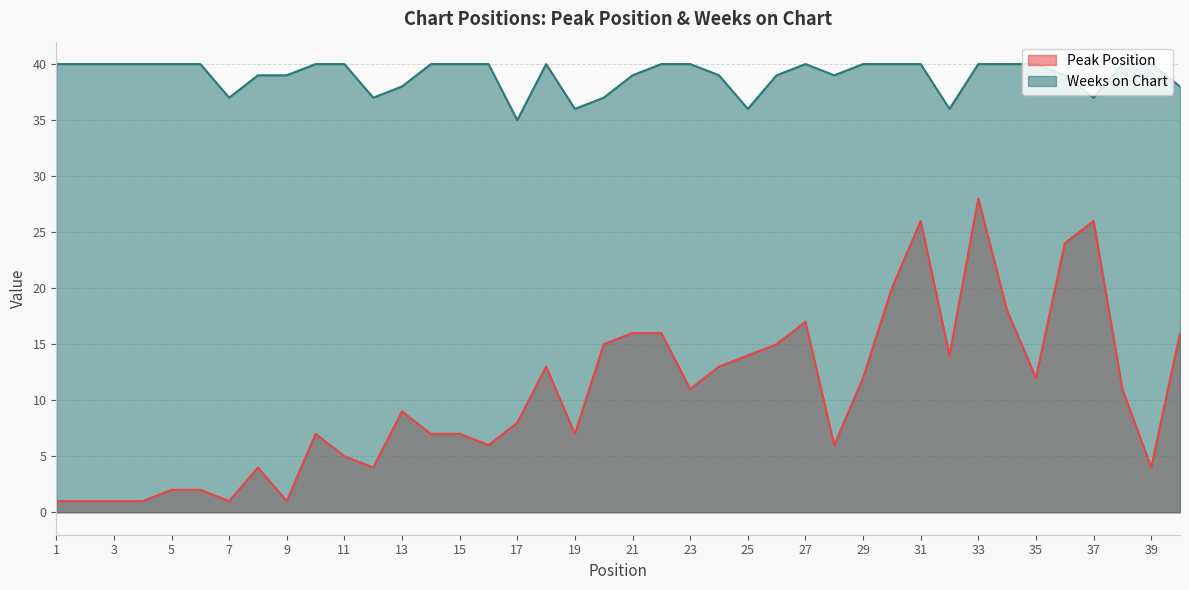

How many values in the Peak Position series are below 11?

20